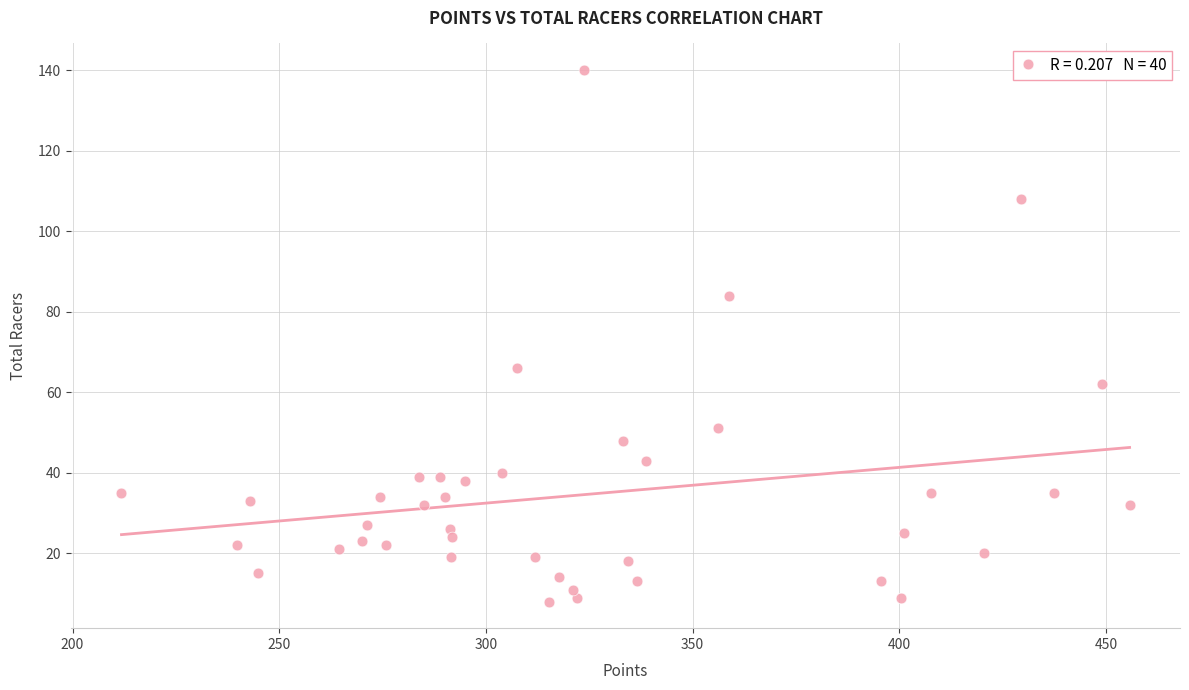

What is the range of Y values (max minus min)?

132